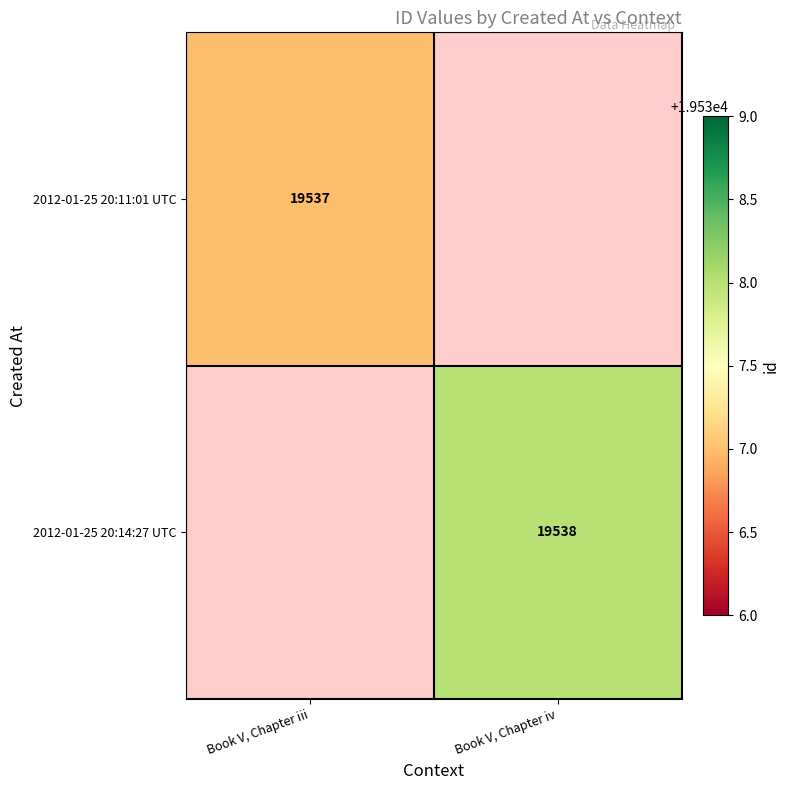

Is it true that 2012-01-25 20:14:27 UTC equals 19538 at Book V, Chapter iv?

True